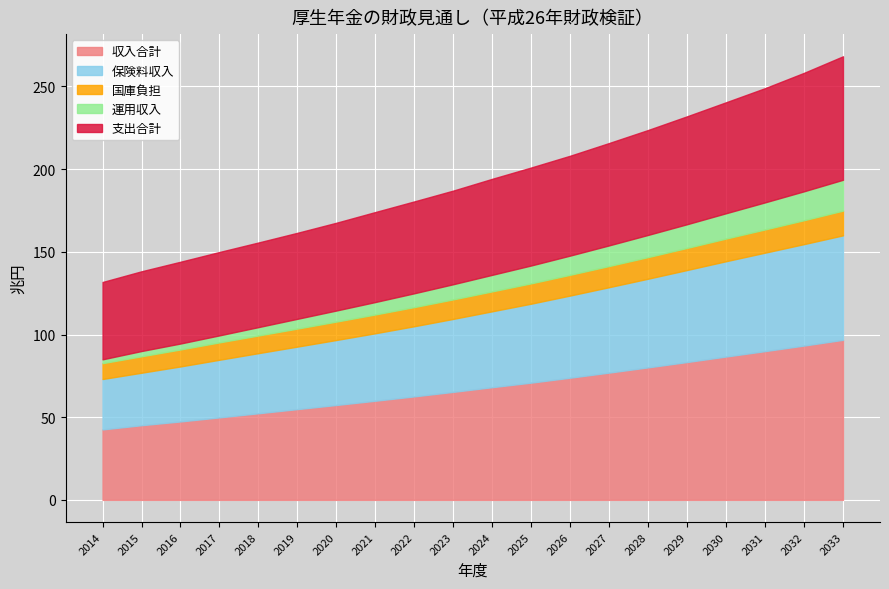

Between 2032 and 2029, which is larger?

2032